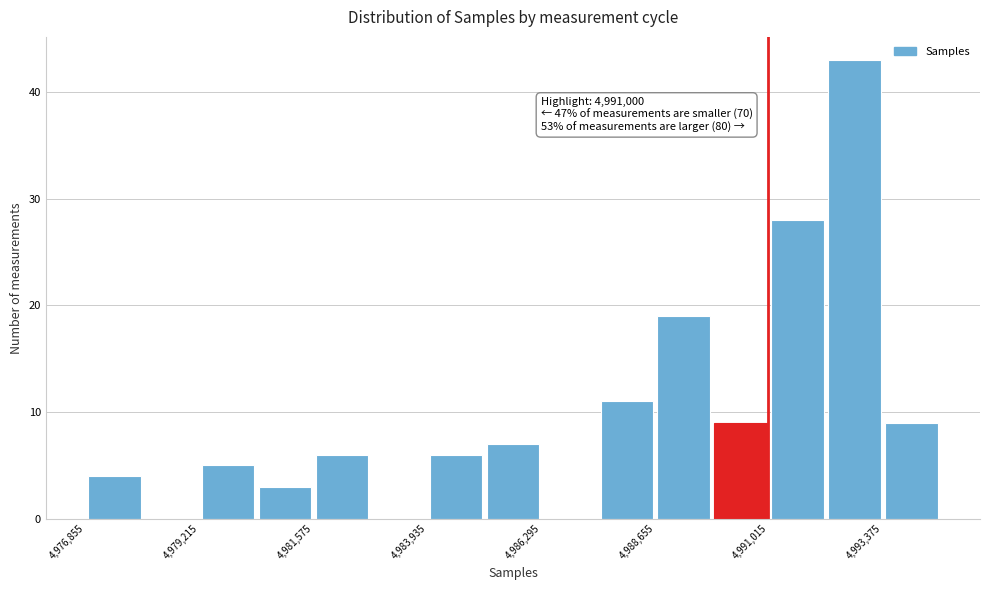

Around what value on the x-axis is the tallest bar? Give the approximate position of its centre, as read against the axis.

4993000